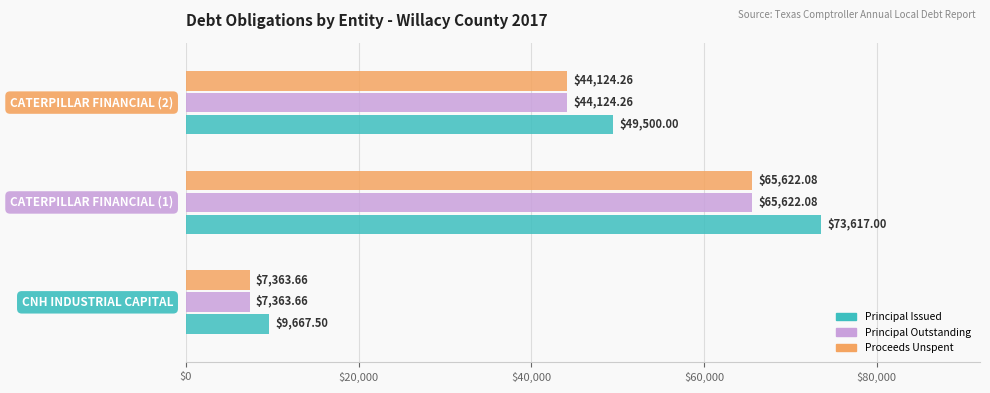

Which series has the widest spread of values?

Principal Issued